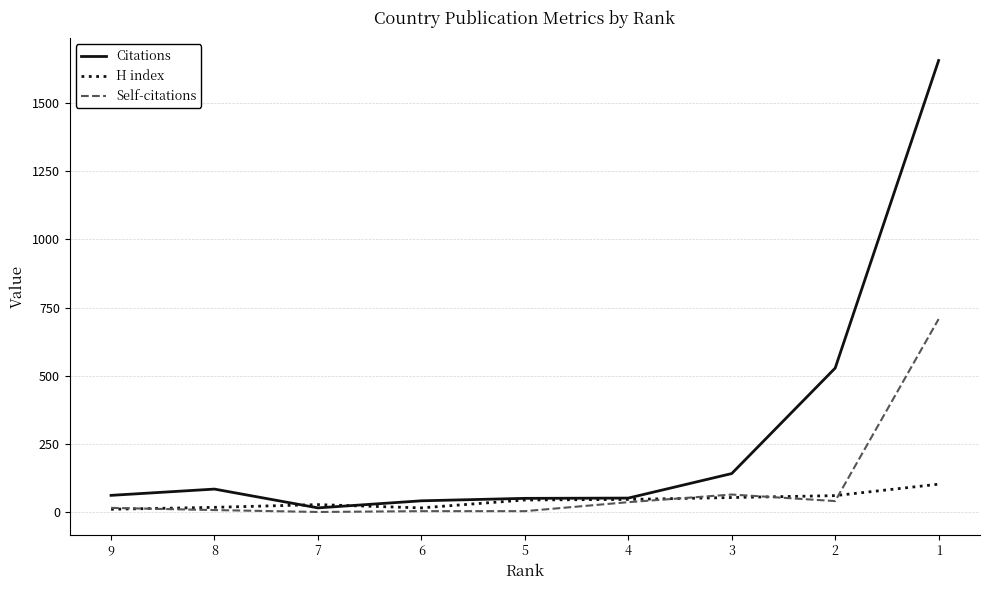

What is the sum of the Citations values at 2 and 7?

543